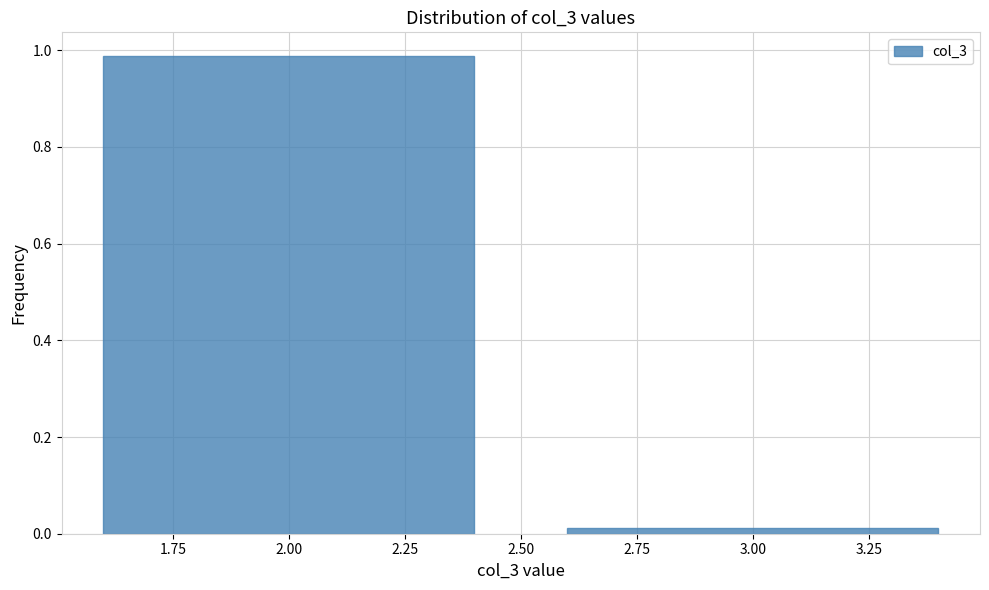

What is the label of the 1st bar from the right?

3.00